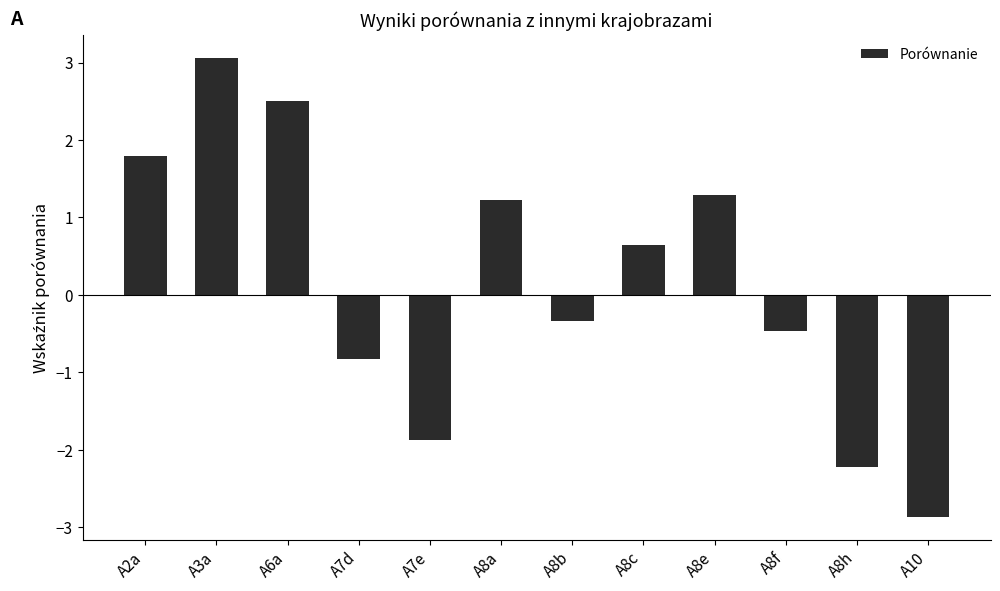

What is the change in value from A8b to A8f?

-0.1